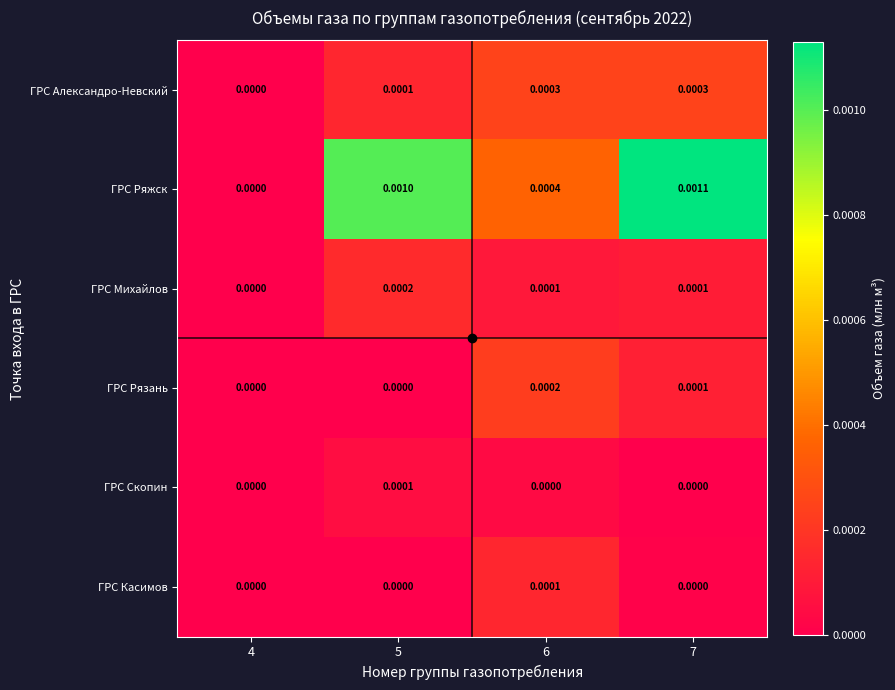

Which series has the widest spread of values?

ГРС Ряжск